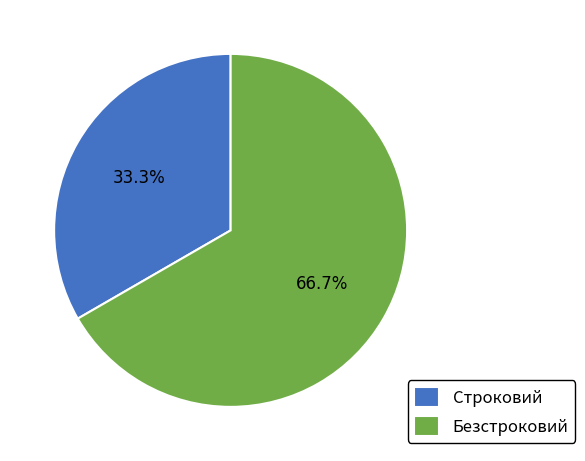

To the nearest percent, what is the average slice percentage?

50%